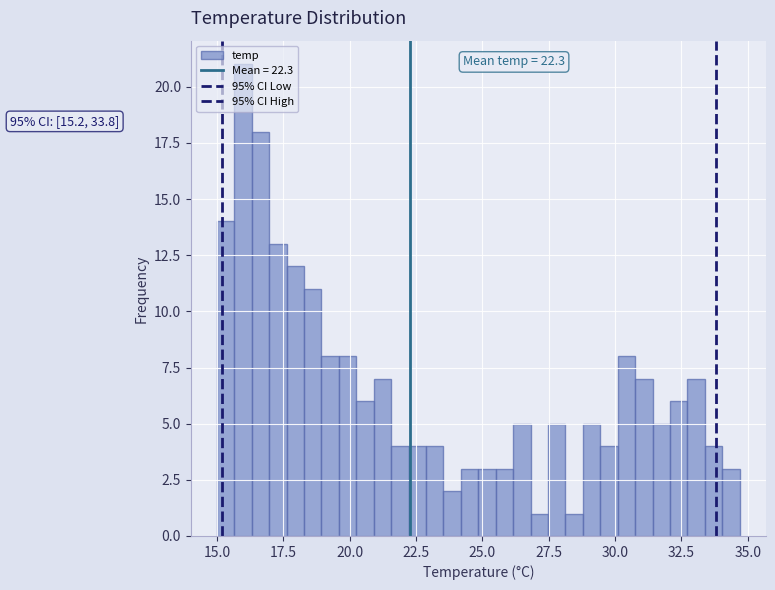

Around what value on the x-axis is the tallest bar? Give the approximate position of its centre, as read against the axis.

16.0